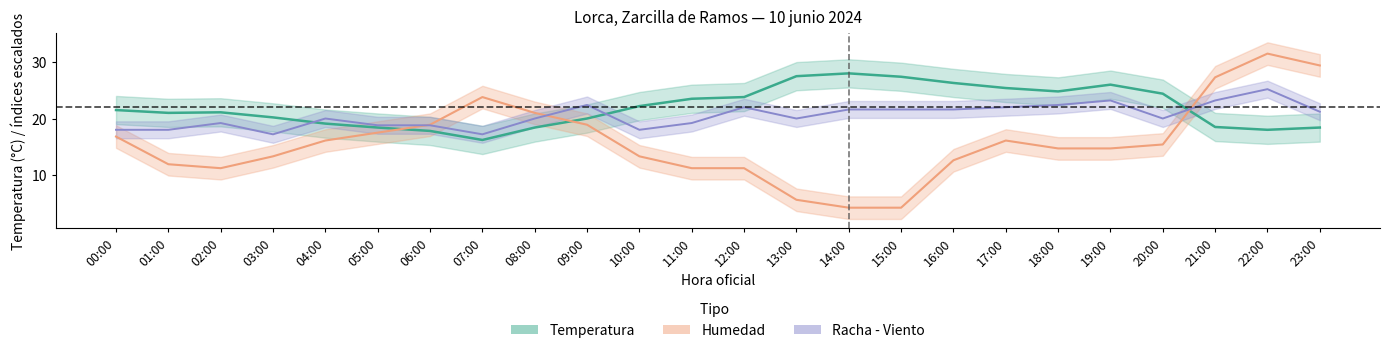

In Temperatura, how many points are higher than both neighbors (excluding endpoints)?

3